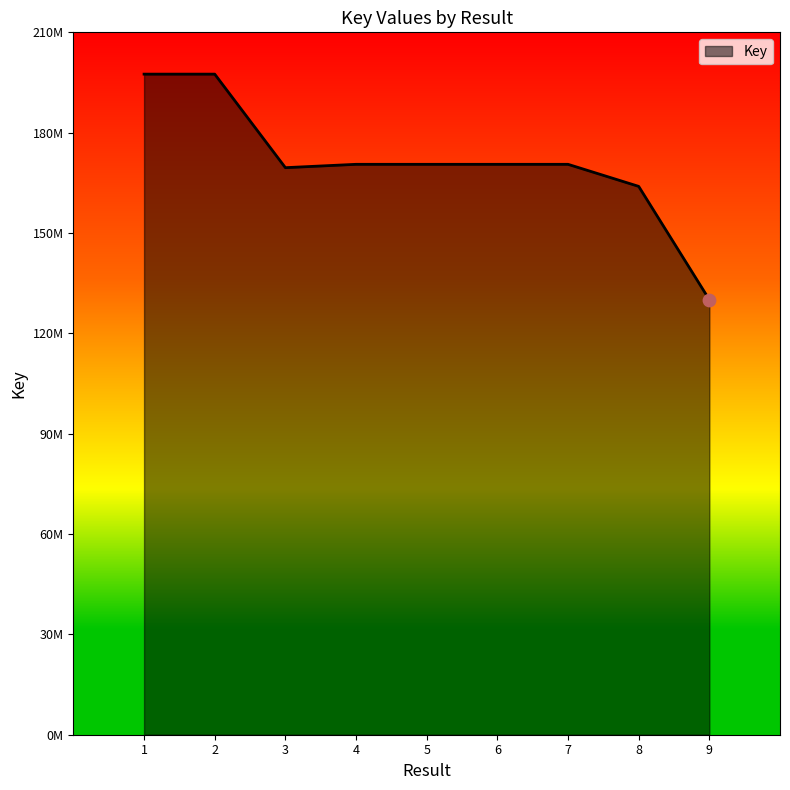

What is the ratio of the value at 7 to the value at 5?

1.0